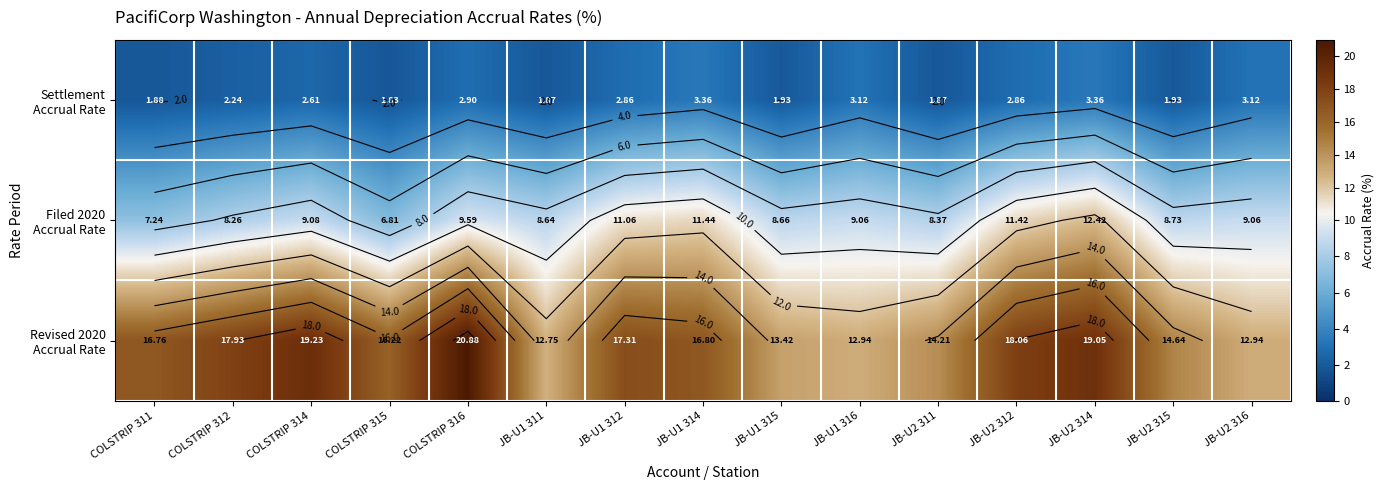

Which series has the largest total across all categories?

Revised 2020 Accrual Rate